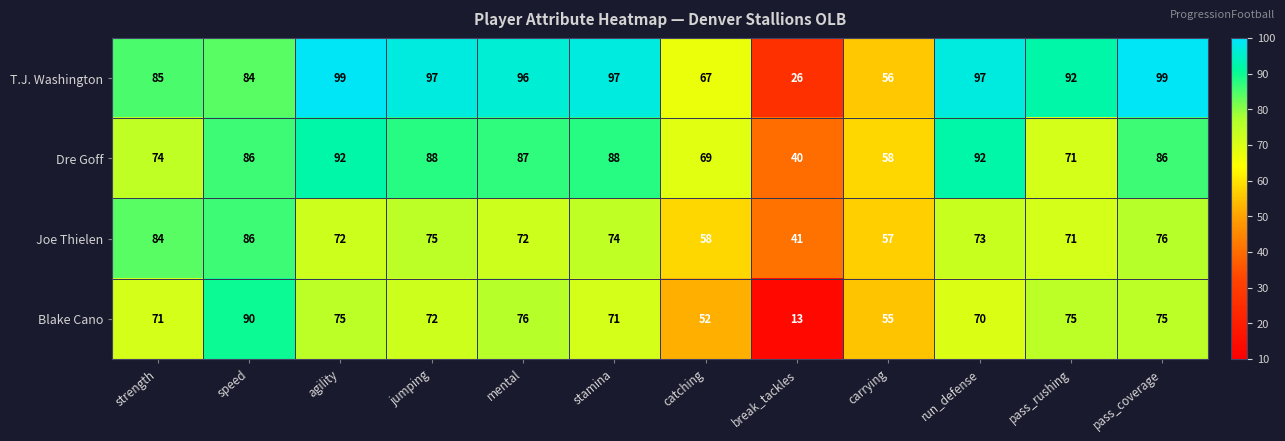

Where is T.J. Washington nearest to the value 62?

catching